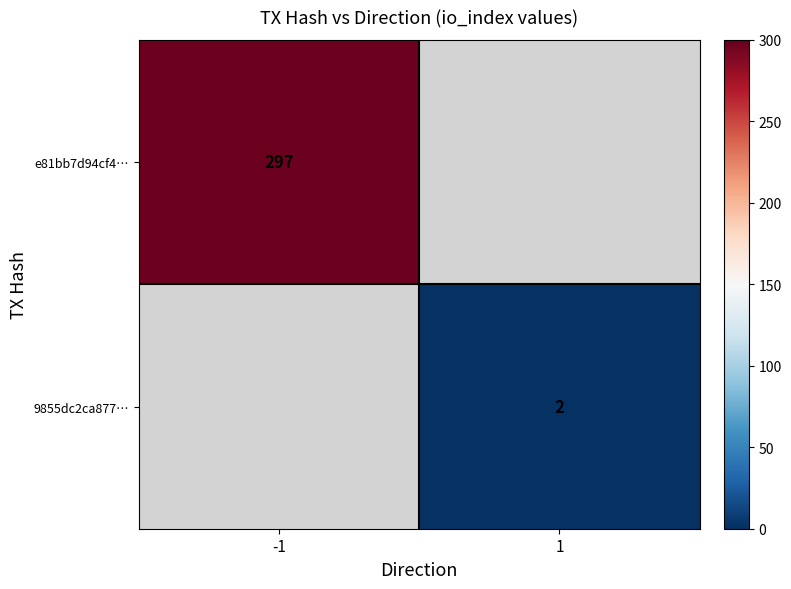

Between 1 and -1, which is larger?

-1